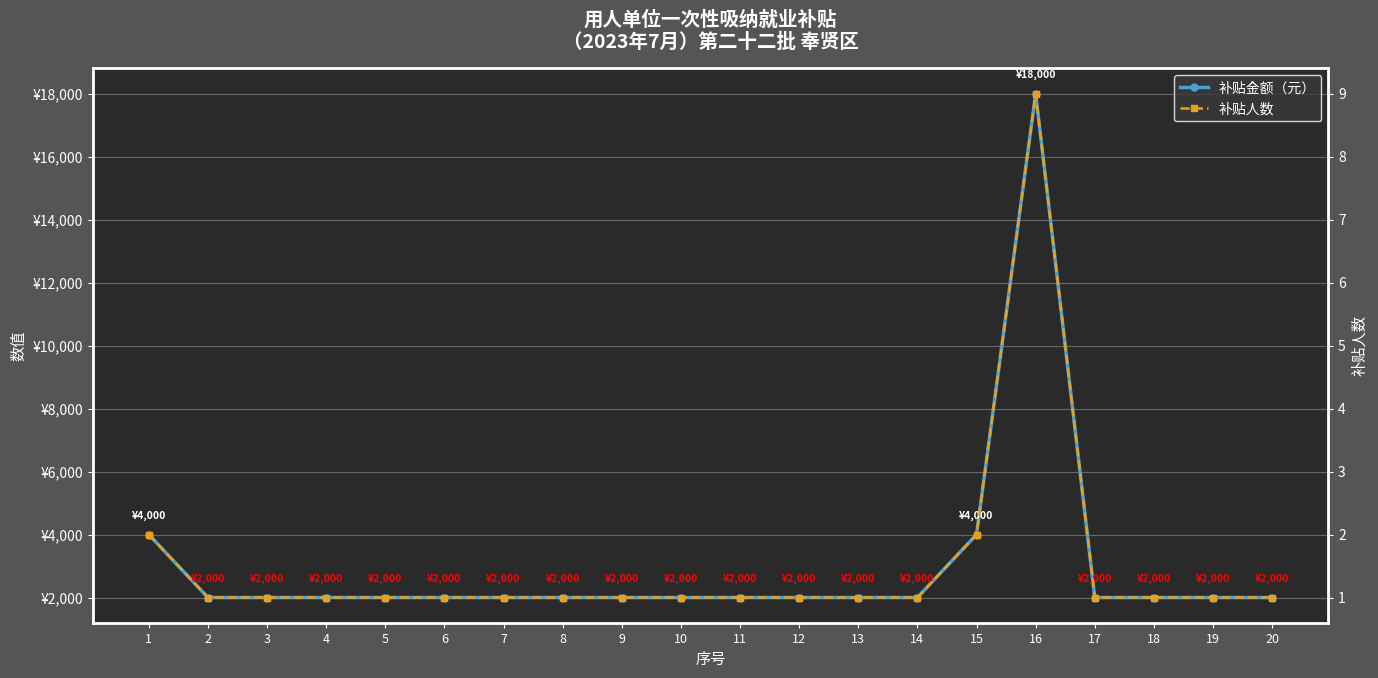

At which label does 补贴金额（元） reach its peak?

16